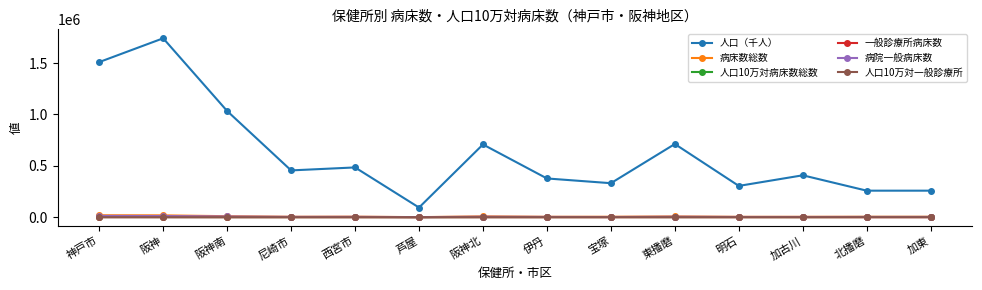

What position from the left is 宝塚?

9